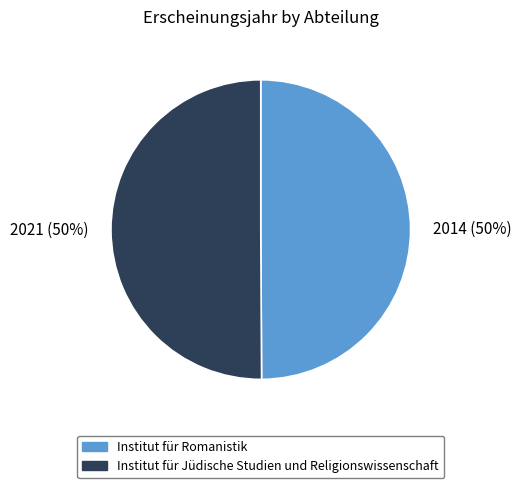

How many slices are in this pie chart?

2